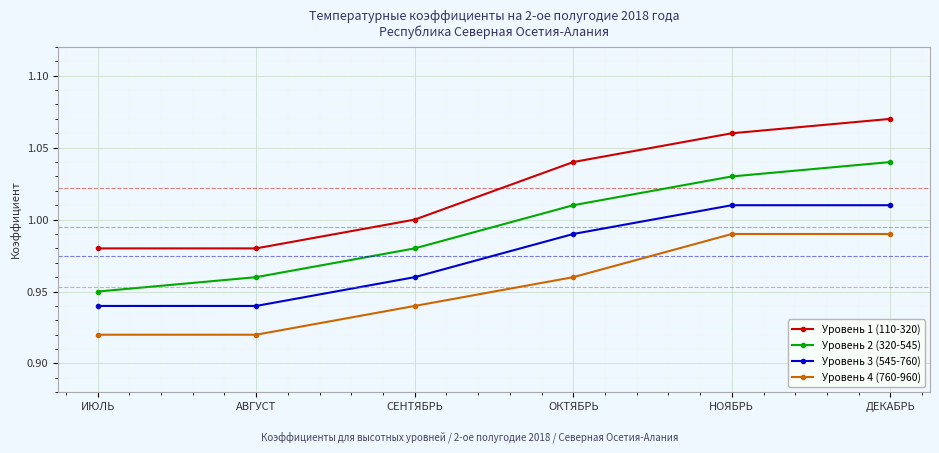

True or false: Уровень 2 (320-545) has more than 1 points higher than both neighbors.

False